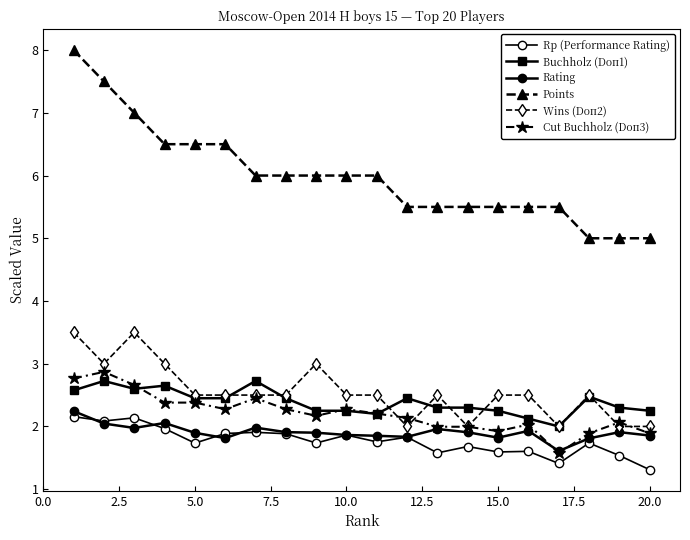

Reading right to left, what are all the values shown in this chart?

Rp (Performance Rating): 1.3	1.5	1.7	1.4	1.6	1.6	1.7	1.6	1.8	1.8	1.9	1.7	1.9	1.9	1.9	1.7	2.0	2.1	2.1	2.2
Buchholz (Doп1): 2.2	2.3	2.5	2.0	2.1	2.2	2.3	2.3	2.5	2.2	2.2	2.2	2.5	2.7	2.5	2.5	2.7	2.6	2.7	2.6
Rating: 1.9	1.9	1.8	1.6	1.9	1.8	1.9	2.0	1.8	1.9	1.9	1.9	1.9	2.0	1.8	1.9	2.1	2.0	2.0	2.2
Points: 5.0	5.0	5.0	5.5	5.5	5.5	5.5	5.5	5.5	6.0	6.0	6.0	6.0	6.0	6.5	6.5	6.5	7.0	7.5	8.0
Wins (Doп2): 2.0	2.0	2.5	2.0	2.5	2.5	2.0	2.5	2.0	2.5	2.5	3.0	2.5	2.5	2.5	2.5	3.0	3.5	3.0	3.5
Cut Buchholz (Doп3): 1.9	2.1	1.9	1.6	2.0	1.9	2.0	2.0	2.1	2.2	2.3	2.2	2.3	2.5	2.3	2.4	2.4	2.7	2.9	2.8